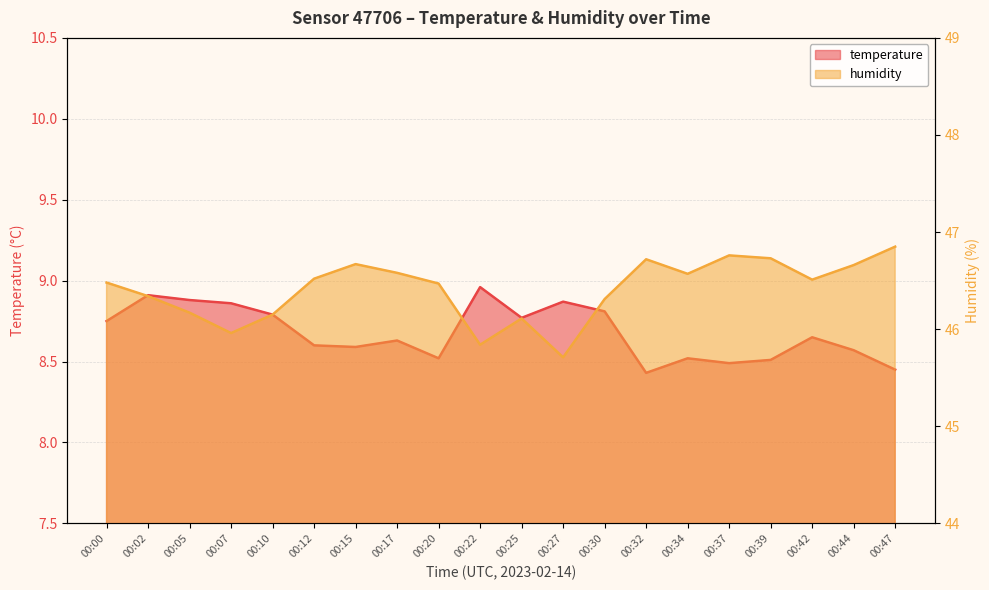

What are all the series names shown in the legend?

temperature, humidity